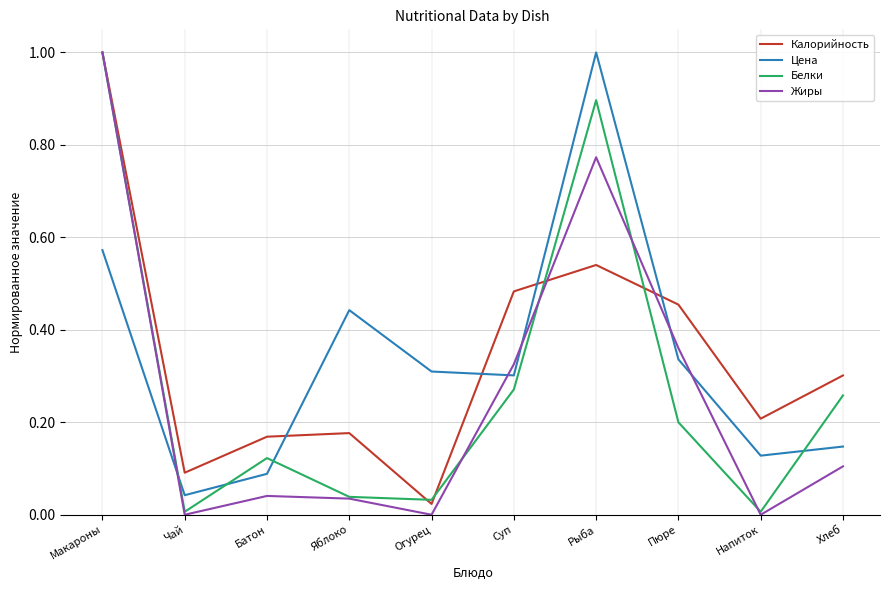

What is the total value across all series at Пюре?

1.4